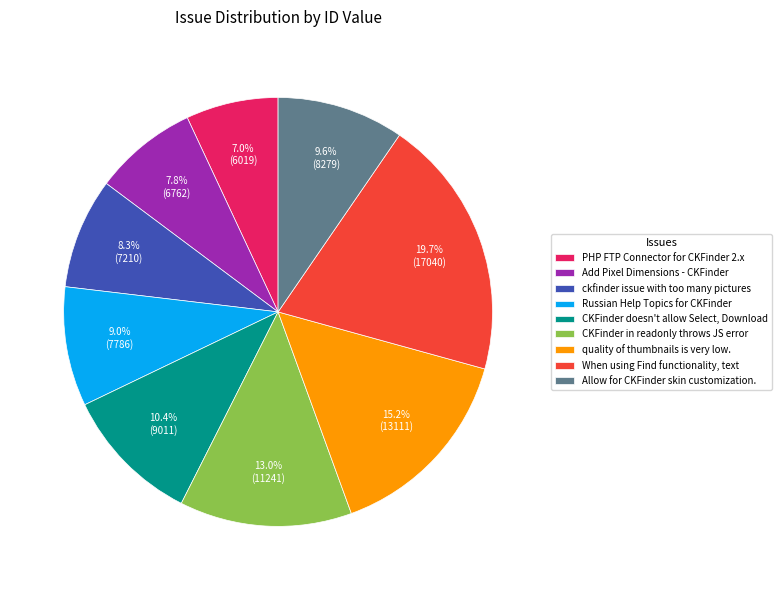

To the nearest percent, what portion does Allow for CKFinder skin customization. represent?

10%